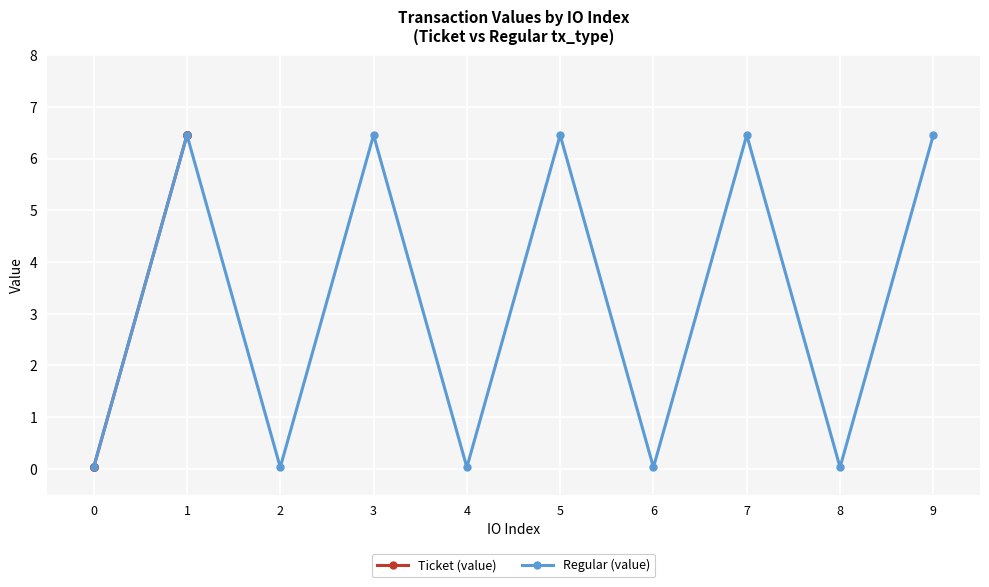

Is it true that Regular (value) equals 10.1 at 3?

False